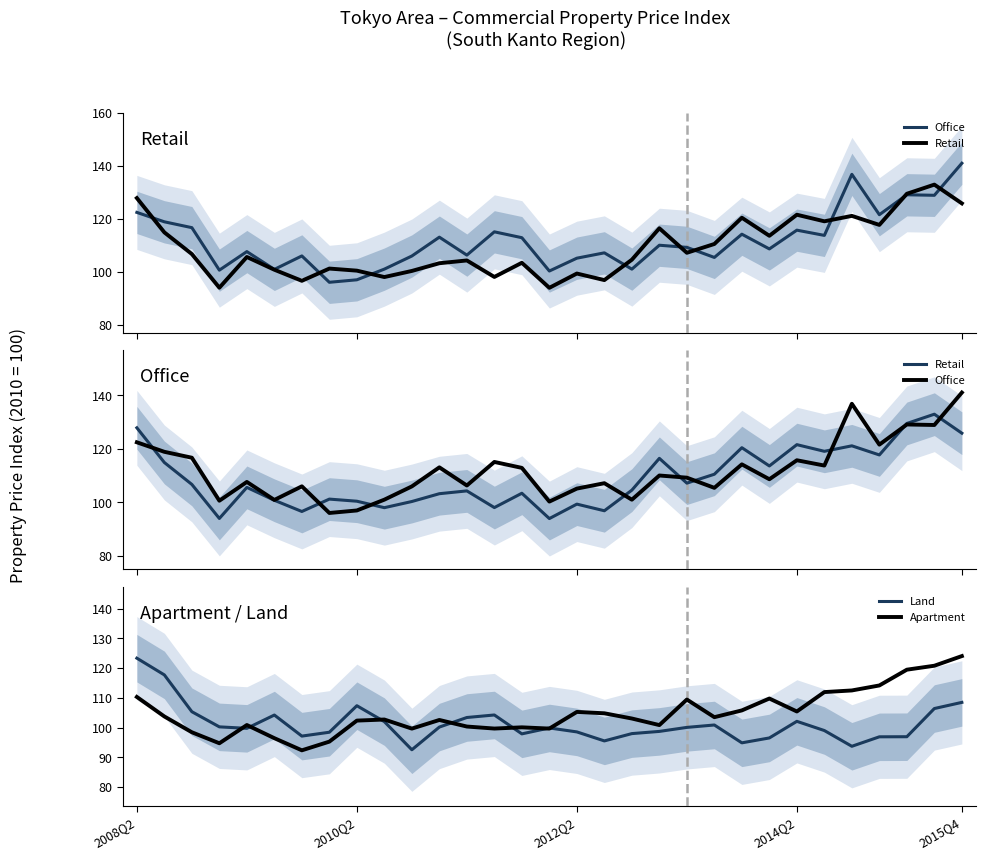

True or false: Retail and Apartment intersect in this chart.

True